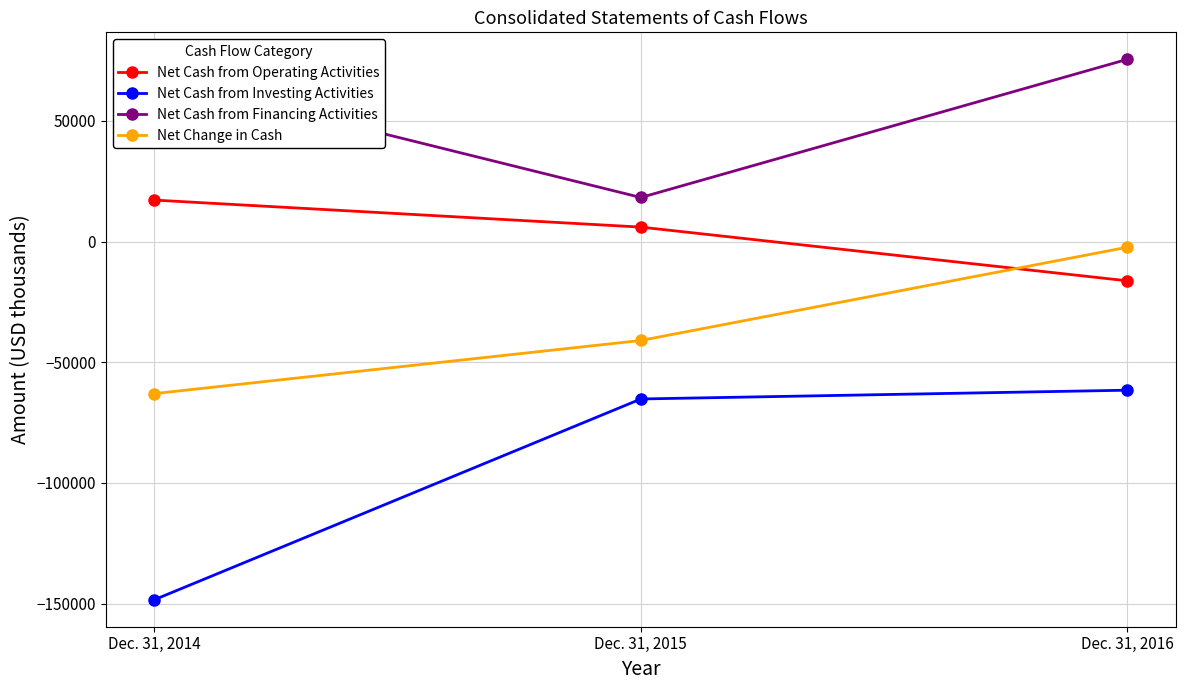

How many lines are shown in the chart?

4